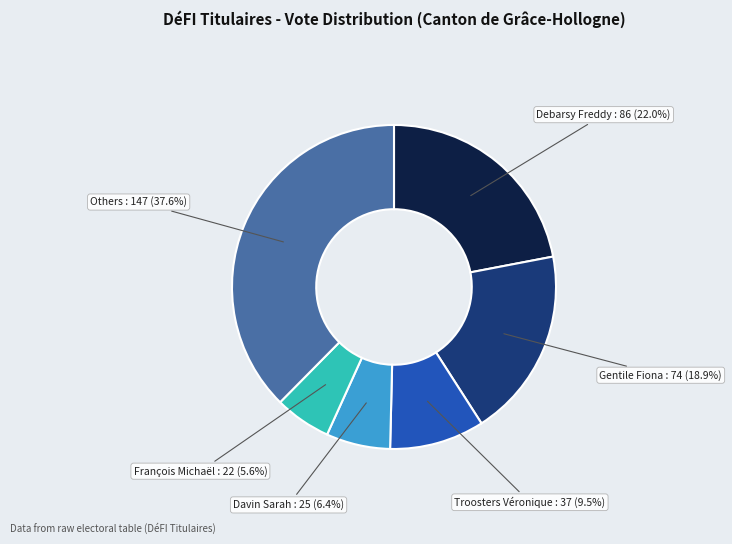

Does any single category account for the majority?

No